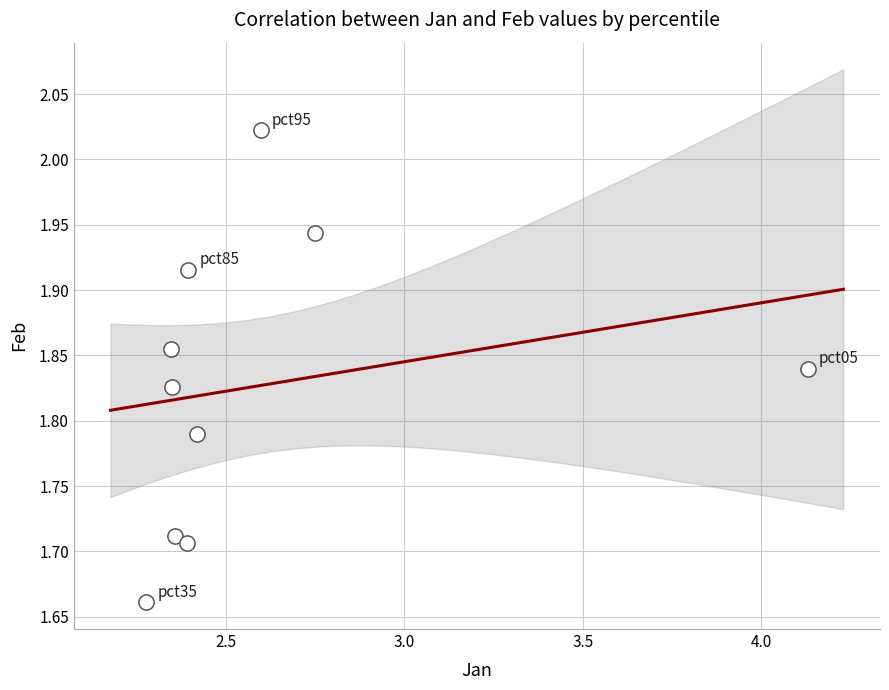

What is the range of Y values (max minus min)?

0.4